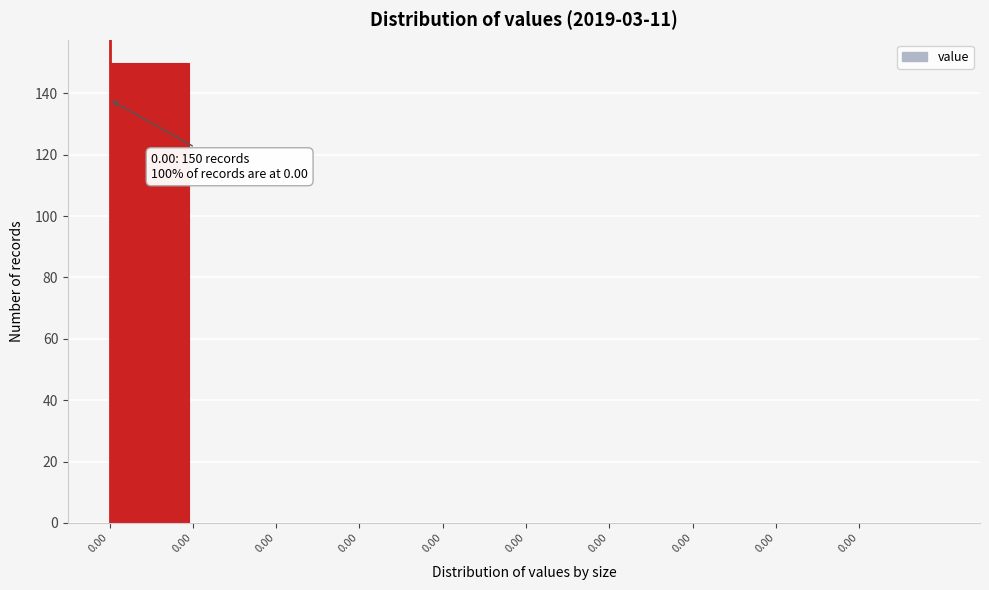

Count the number of data series in this chart.

1